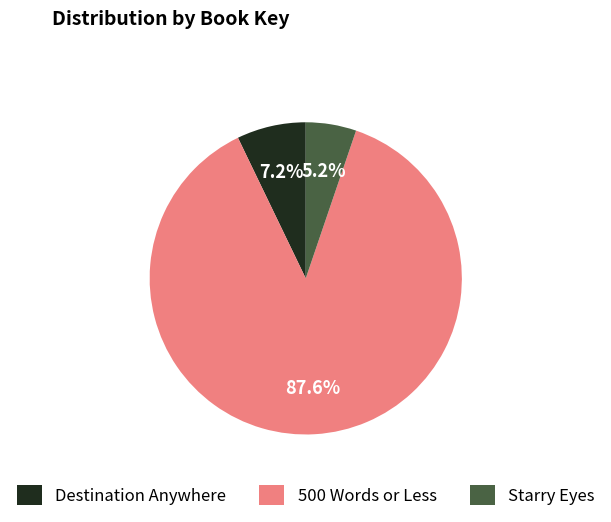

Which slice is the largest?

500 Words or Less